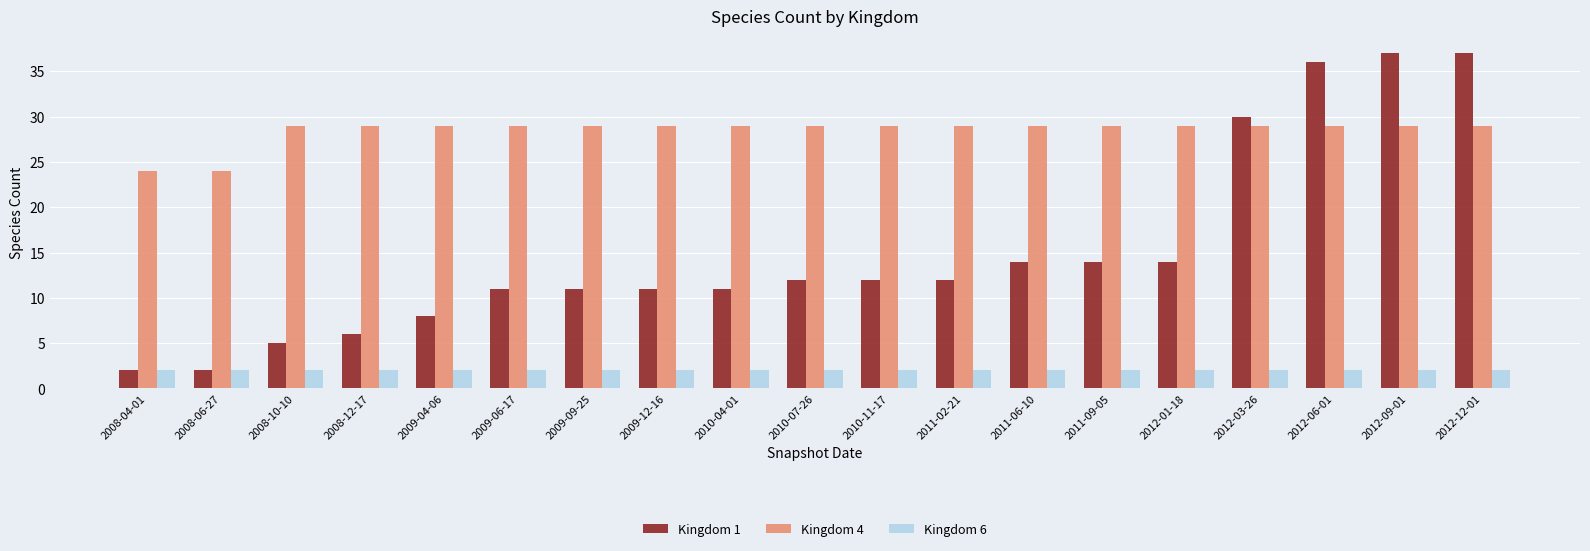

What are all the series names shown in the legend?

Kingdom 1, Kingdom 4, Kingdom 6